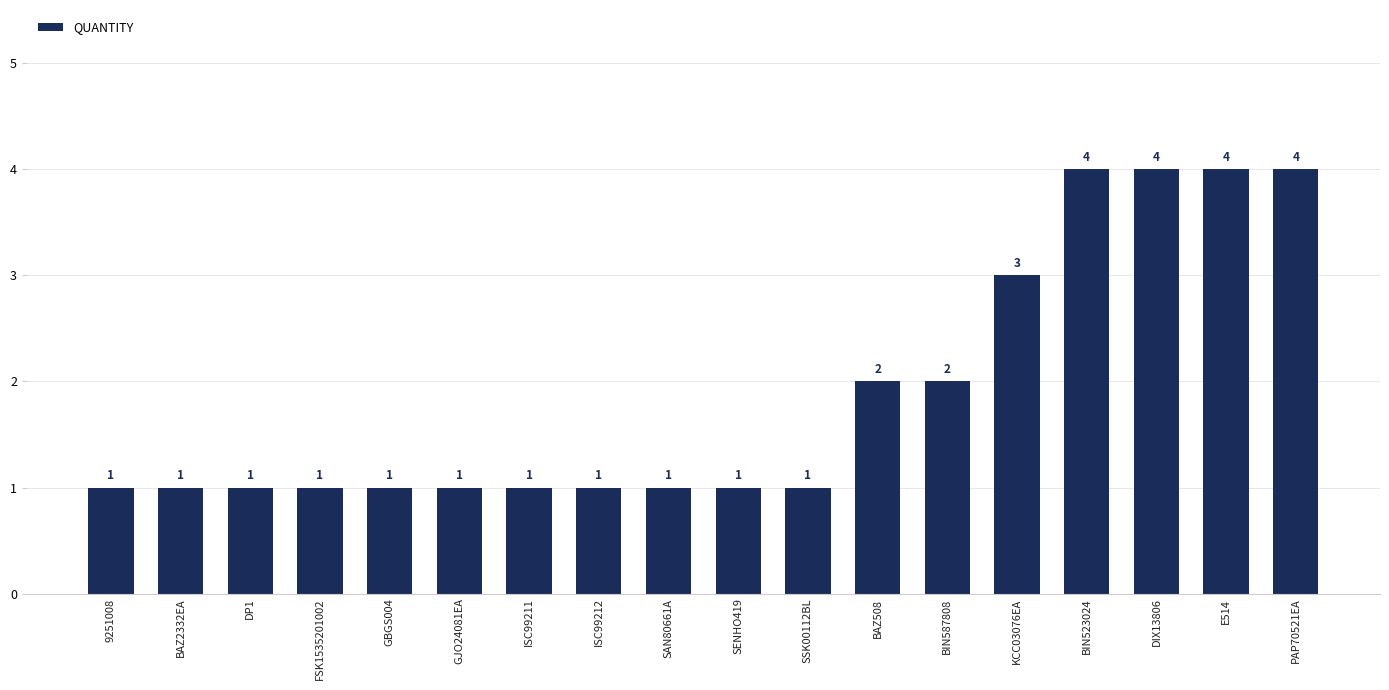

What is the label of the 18th bar from the left?

PAP70521EA